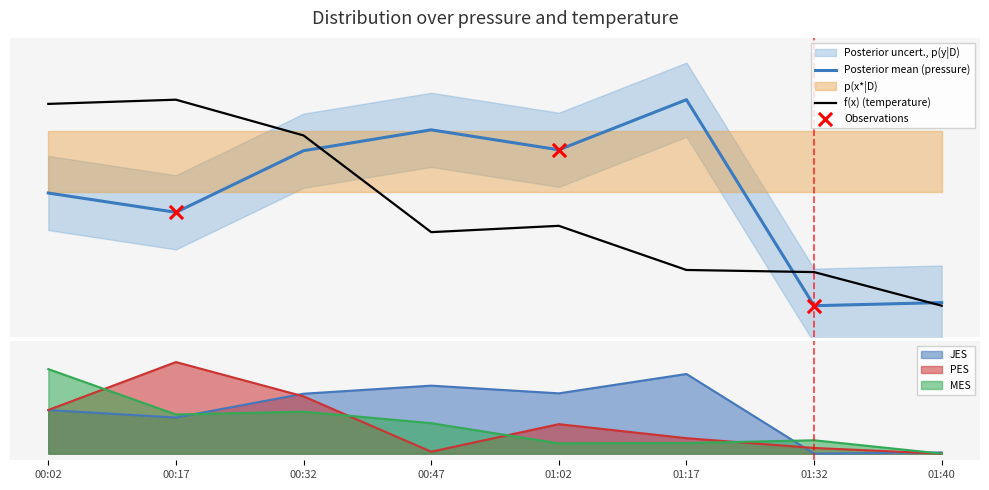

Which series reaches the minimum Y coordinate?

pressure